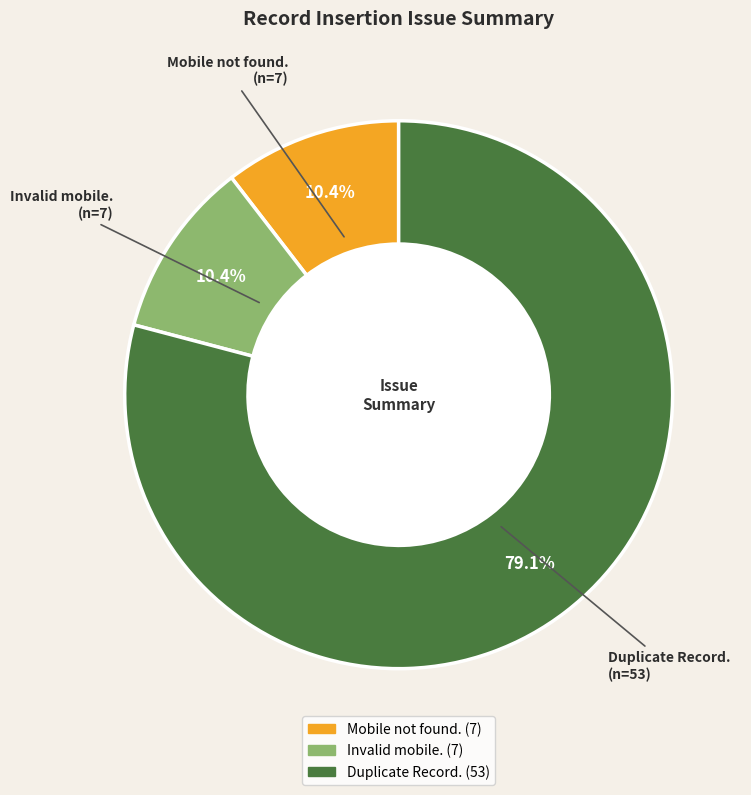

Is it true that Duplicate Record. is 79% of the pie?

True